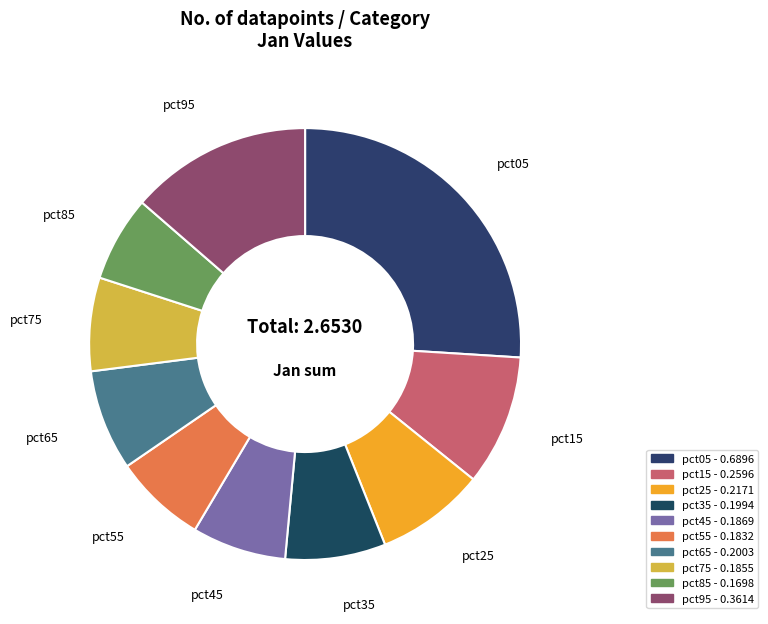

Does any single category account for the majority?

No